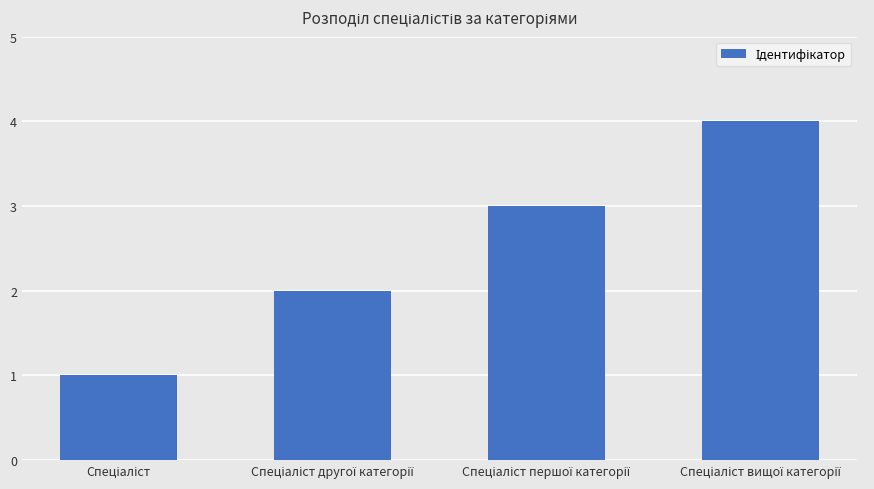

Reading left to right, list all the values displayed in this chart.

1	2	3	4